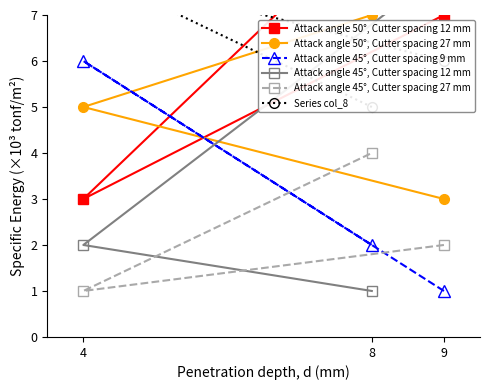

What are all the series names shown in the legend?

Attack angle 50°, Cutter spacing 12 mm, Attack angle 50°, Cutter spacing 27 mm, Attack angle 45°, Cutter spacing 9 mm, Attack angle 45°, Cutter spacing 12 mm, Attack angle 45°, Cutter spacing 27 mm, Series col_8